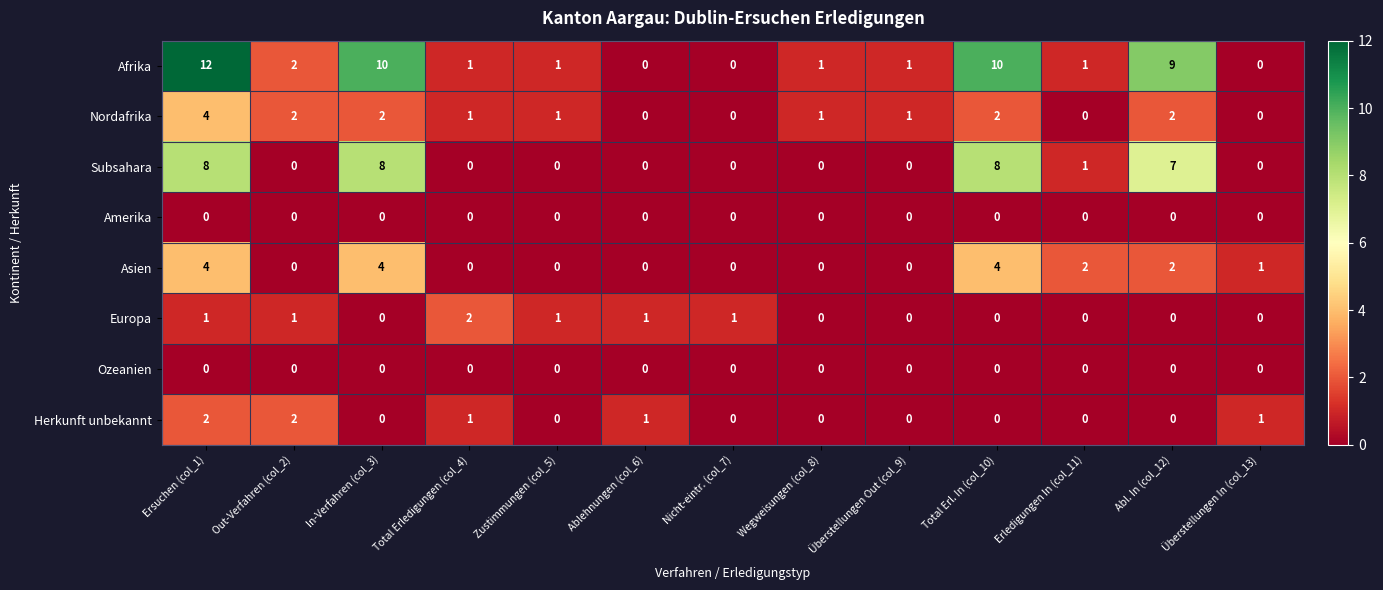

What is the greatest value displayed?

12